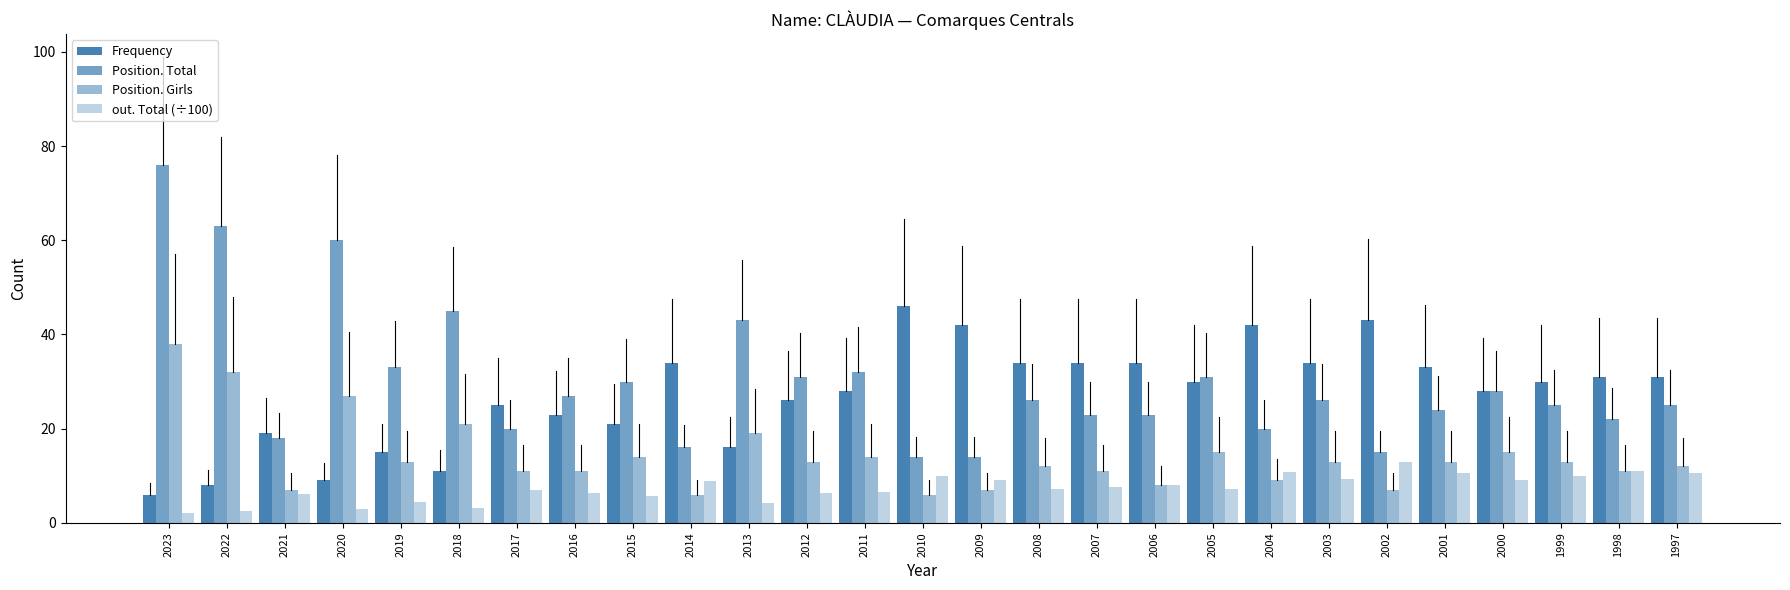

Which has a higher value, 2006 or 2005?

2006